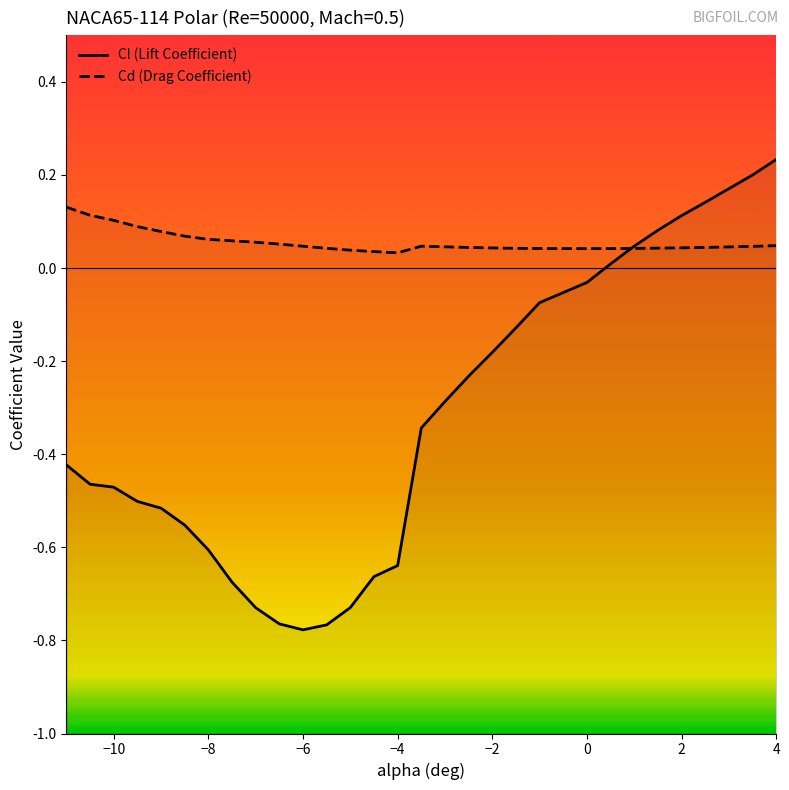

List the series in order of their overall mean, lowest first.

Cl (Lift Coefficient), Cd (Drag Coefficient)